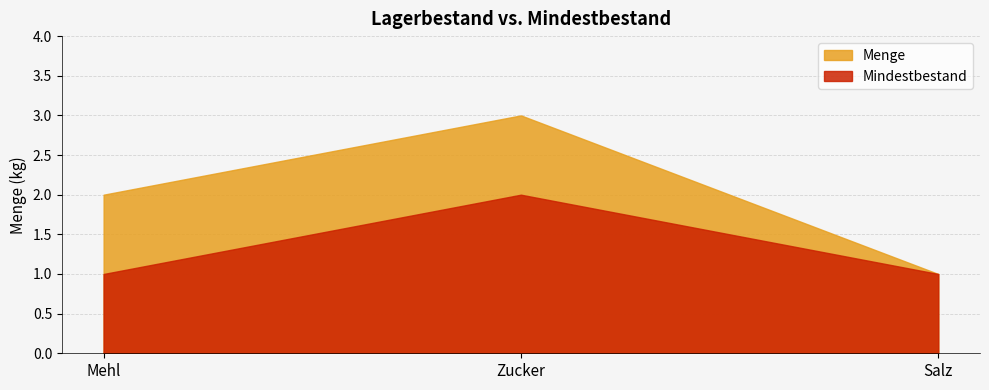

What are all the series names shown in the legend?

Menge, Mindestbestand